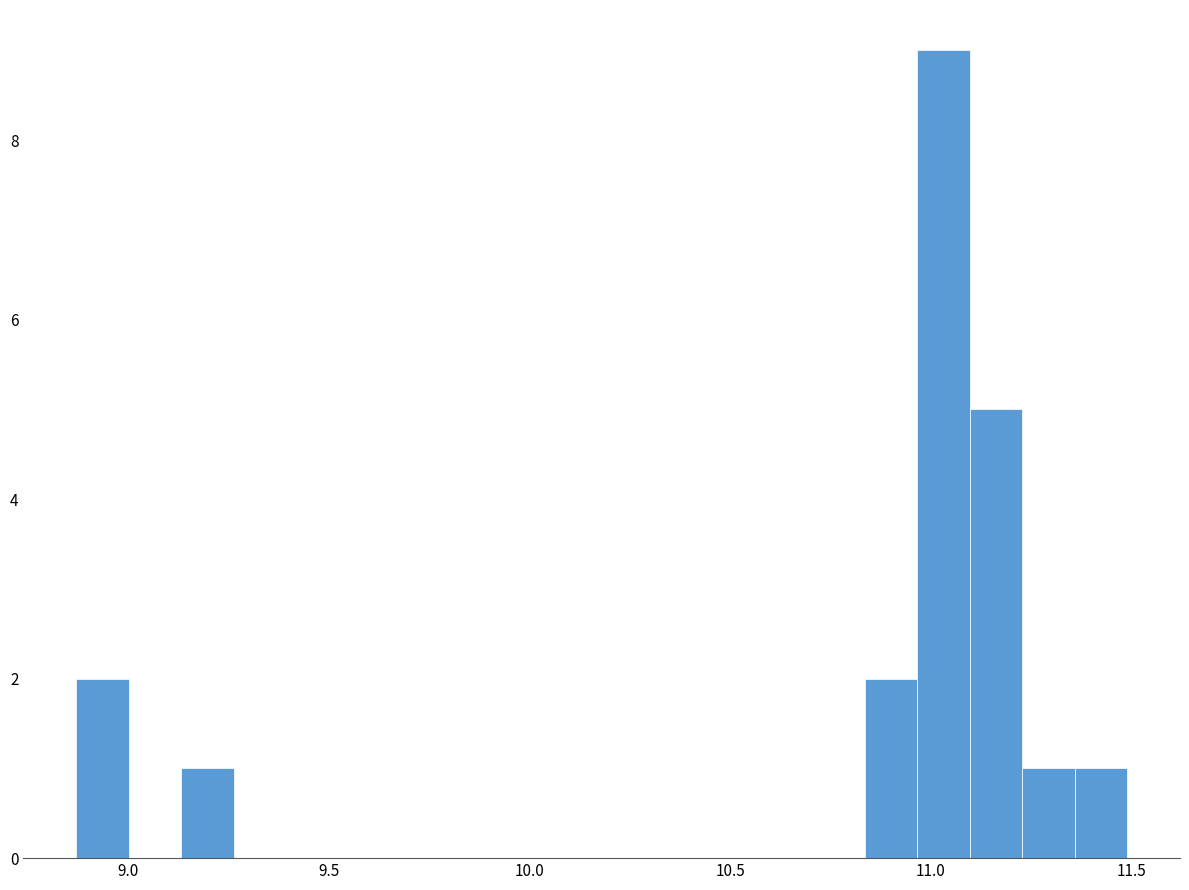

Read against the x-axis, roughly where is the centre of the tallest bar?

11.05